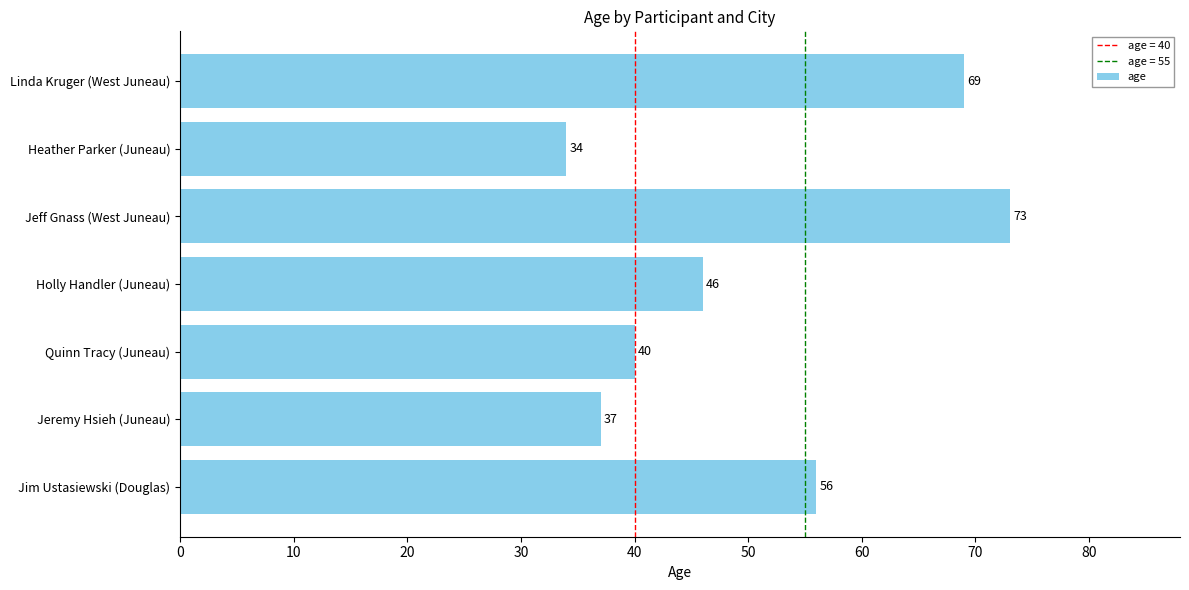

Reading bottom to top, list all the values displayed in this chart.

Jim Ustasiewski (Douglas)=56	Jeremy Hsieh (Juneau)=37	Quinn Tracy (Juneau)=40	Holly Handler (Juneau)=46	Jeff Gnass (West Juneau)=73	Heather Parker (Juneau)=34	Linda Kruger (West Juneau)=69